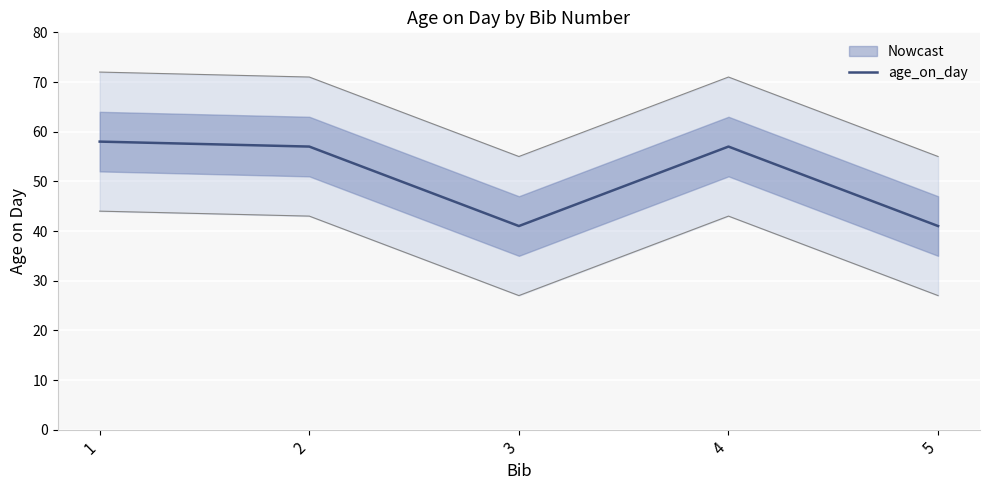

What is the smallest value displayed?

41